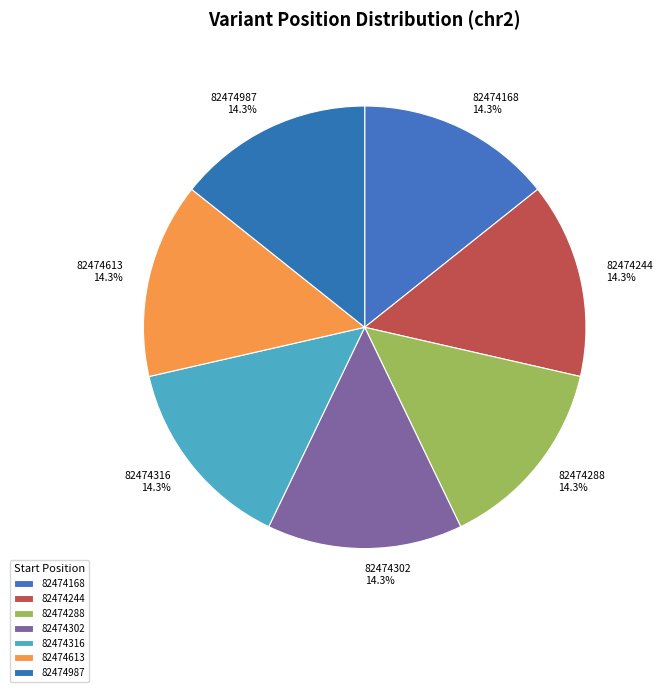

How many slices are in this pie chart?

7